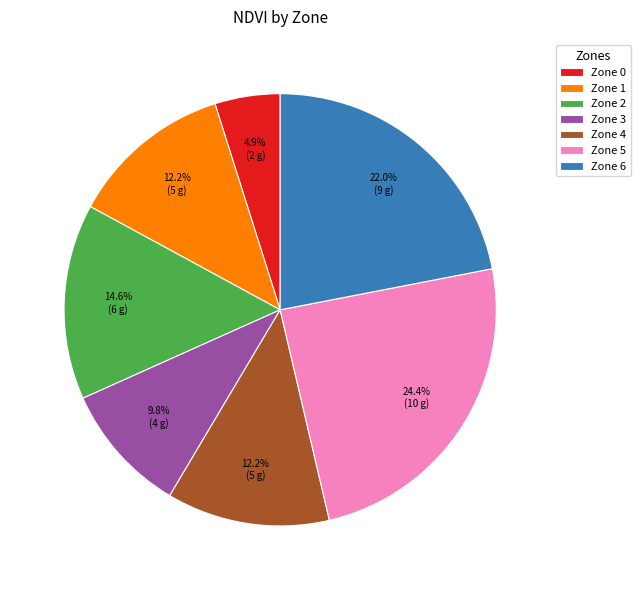

True or false: Zone 3 accounts for 10% of the total.

True